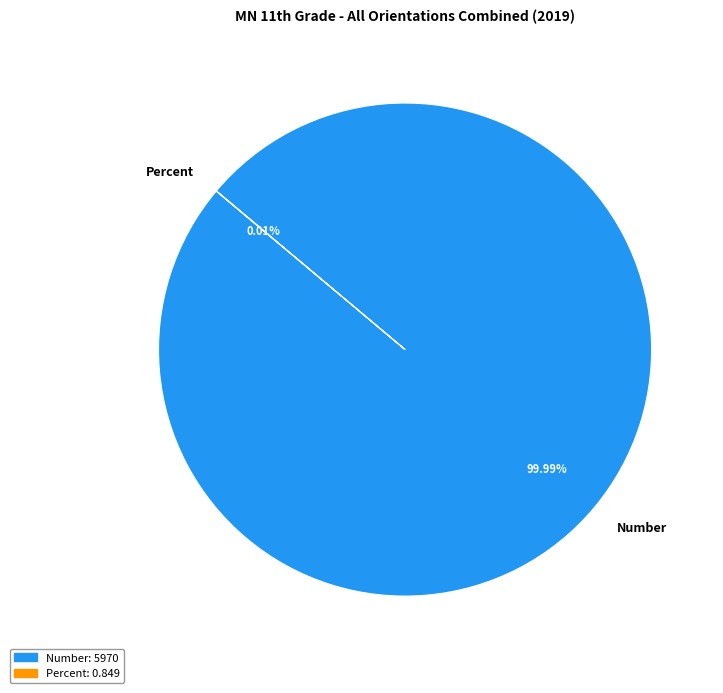

To the nearest percent, what is the average slice percentage?

50%